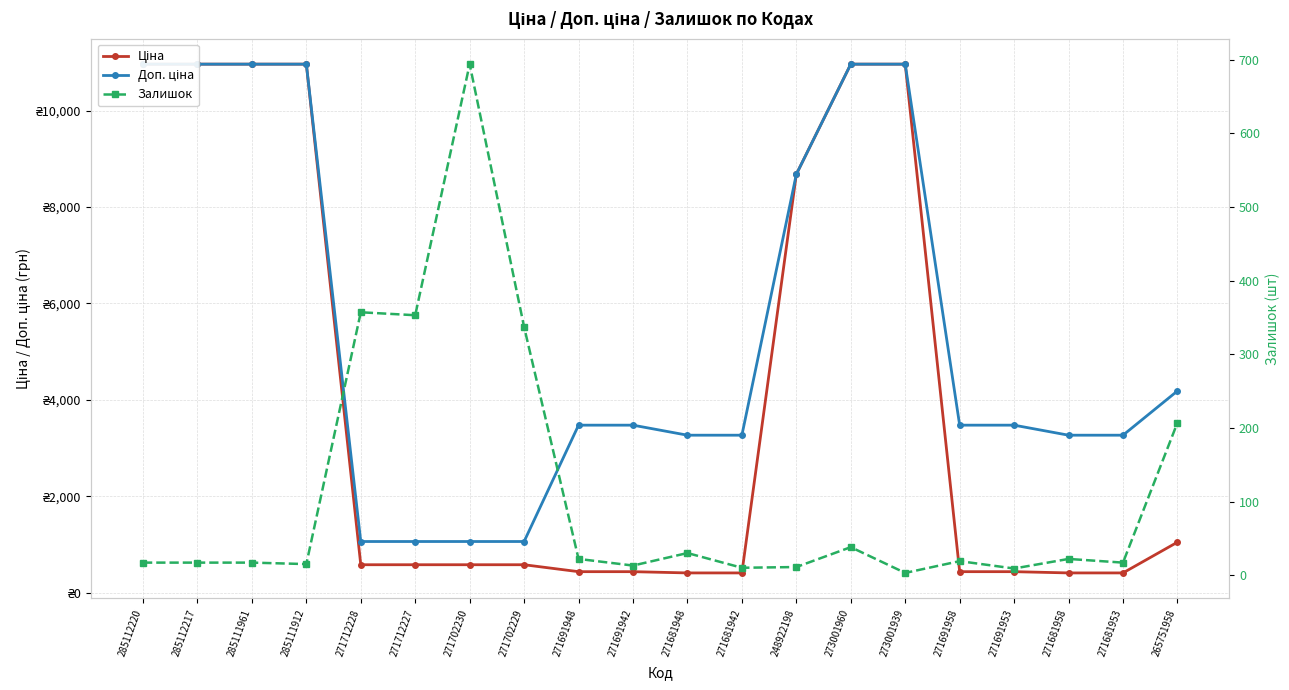

Is this an area chart (filled region under the line)?

No